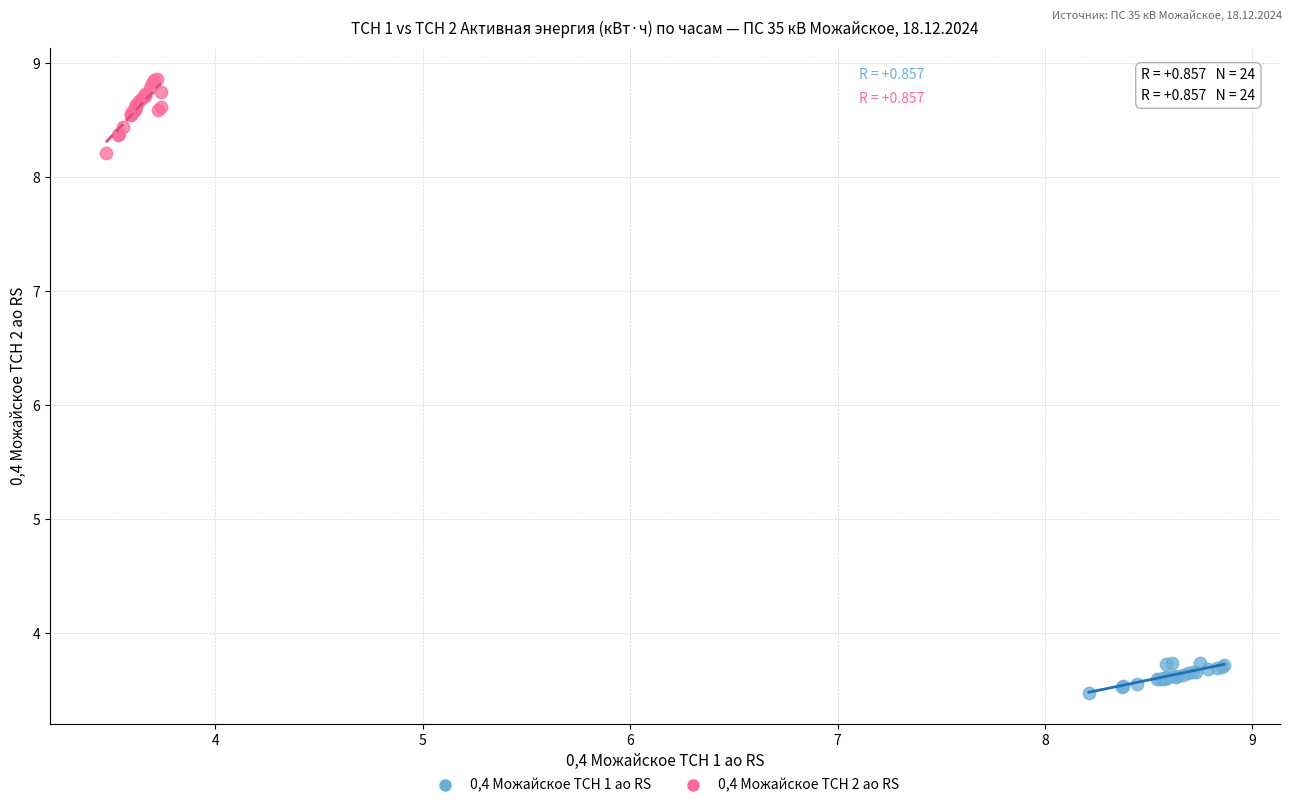

What are all the series names shown in the legend?

0,4 Можайское ТСН 1 ао RS, 0,4 Можайское ТСН 2 ао RS